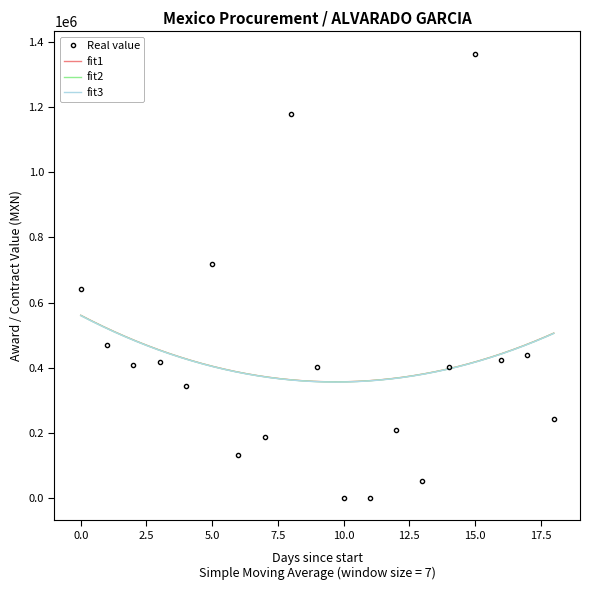

True or false: Real value has more than 2 points higher than both neighbors.

True